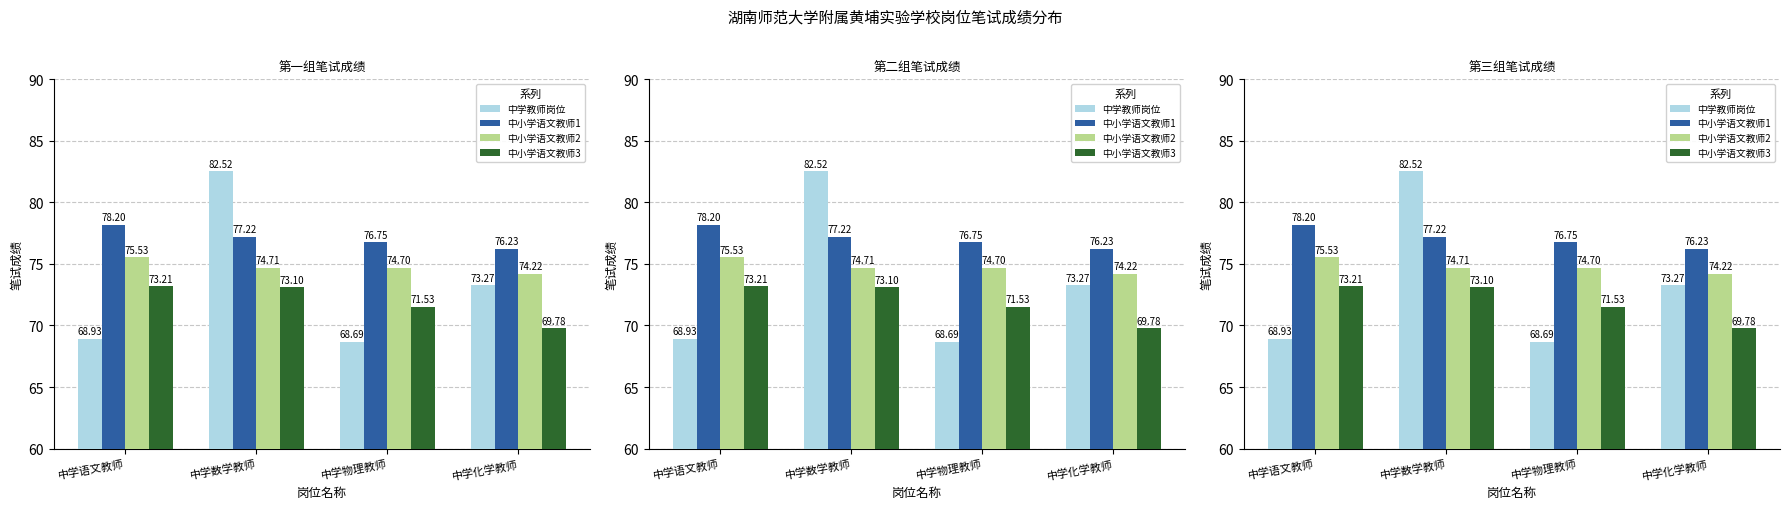

What is the label of the 4th bar from the right?

中学语文教师